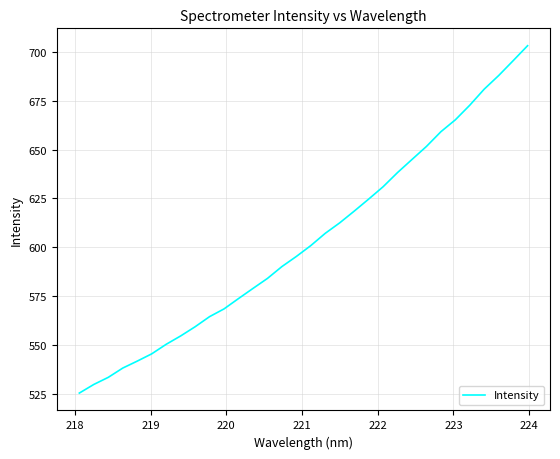

What is the maximum value shown in the chart?

703.2